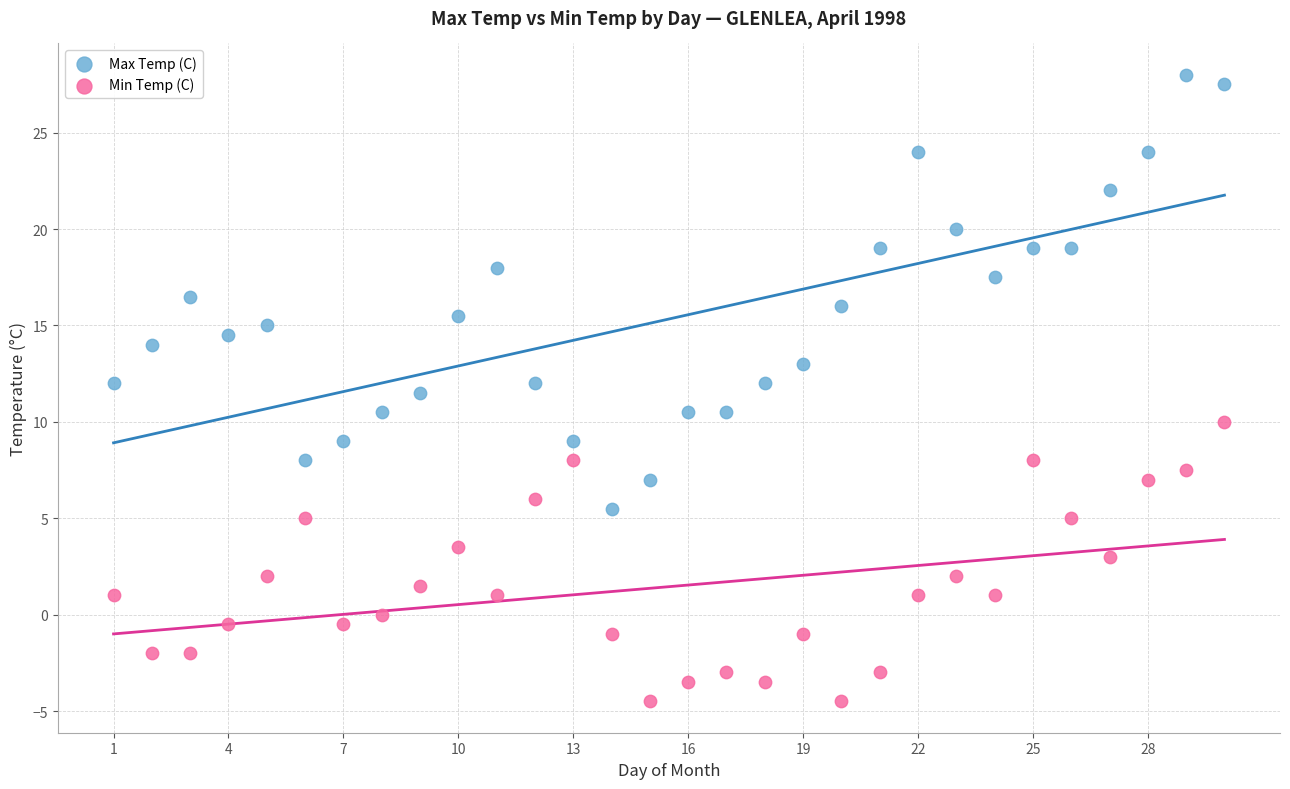

Which series reaches the minimum Y coordinate?

Min Temp (C)